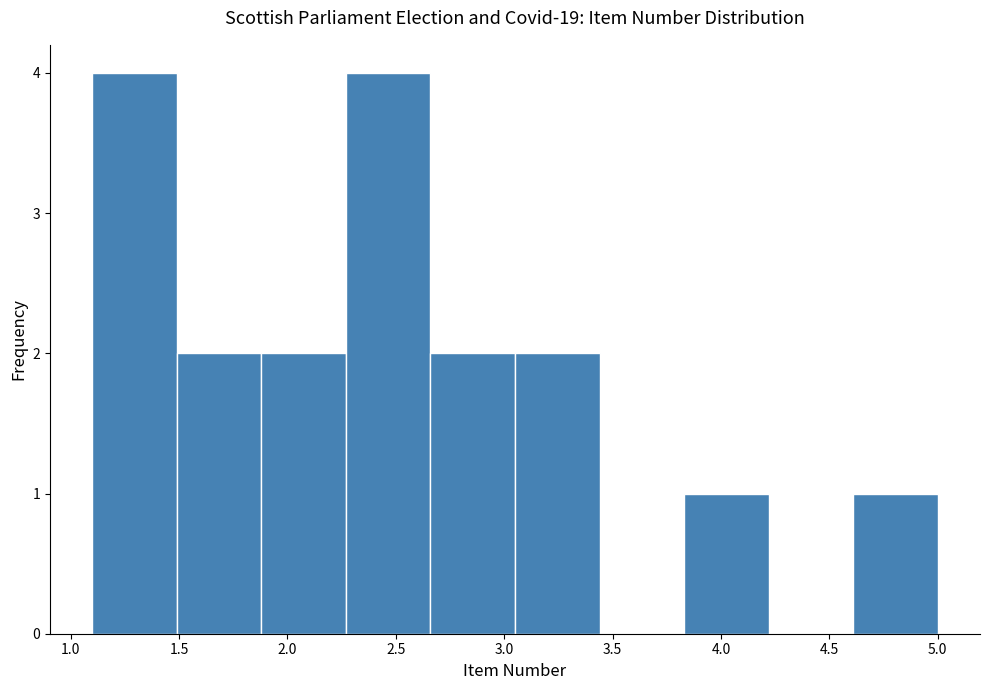

Reading left to right, list every bar in this chart as the range it spans on the x-axis followed by its height. Neither the bar edges nor the heights are printed on the chart, so give them approximately, as read against the axes.

1.10 to 1.49: 4
1.49 to 1.88: 2
1.88 to 2.27: 2
2.27 to 2.66: 4
2.66 to 3.05: 2
3.05 to 3.44: 2
3.44 to 3.83: 0
3.83 to 4.22: 1
4.22 to 4.61: 0
4.61 to 5.00: 1